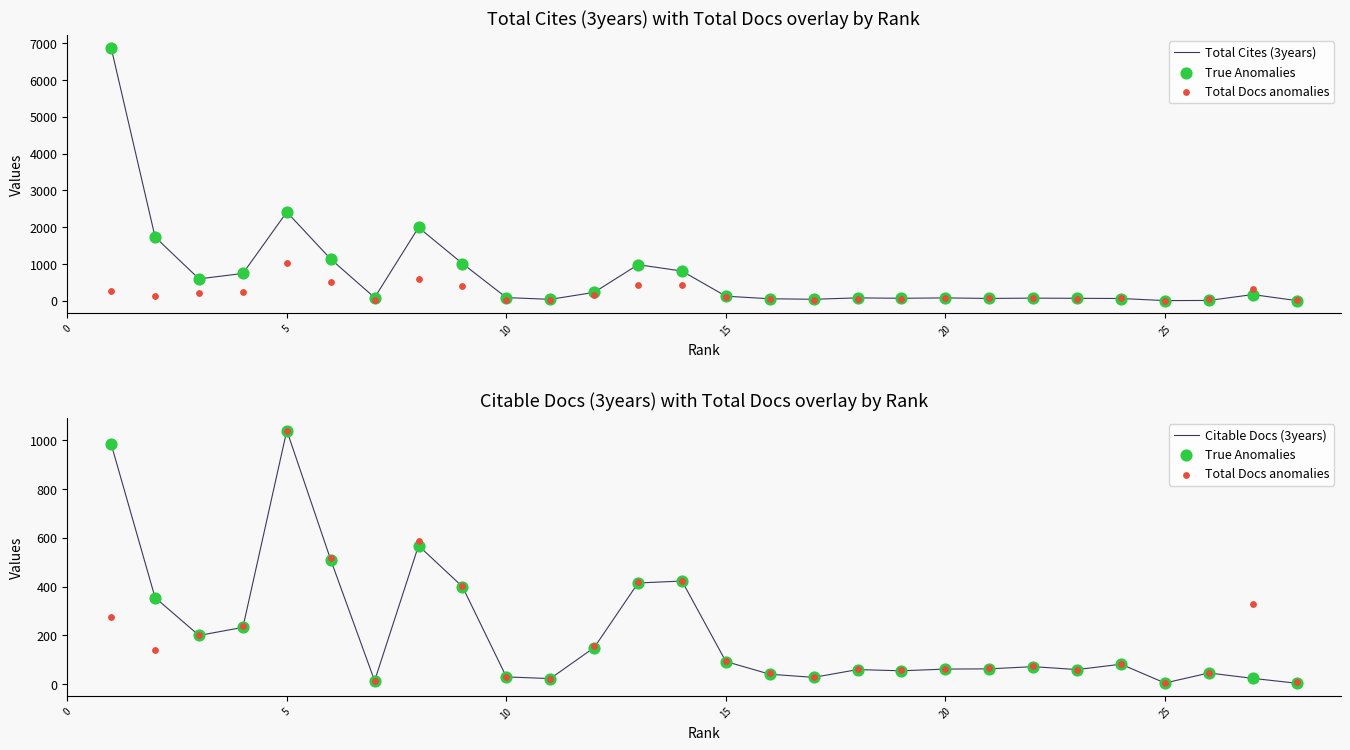

Which series has the largest total across all categories?

Total Cites (3years)